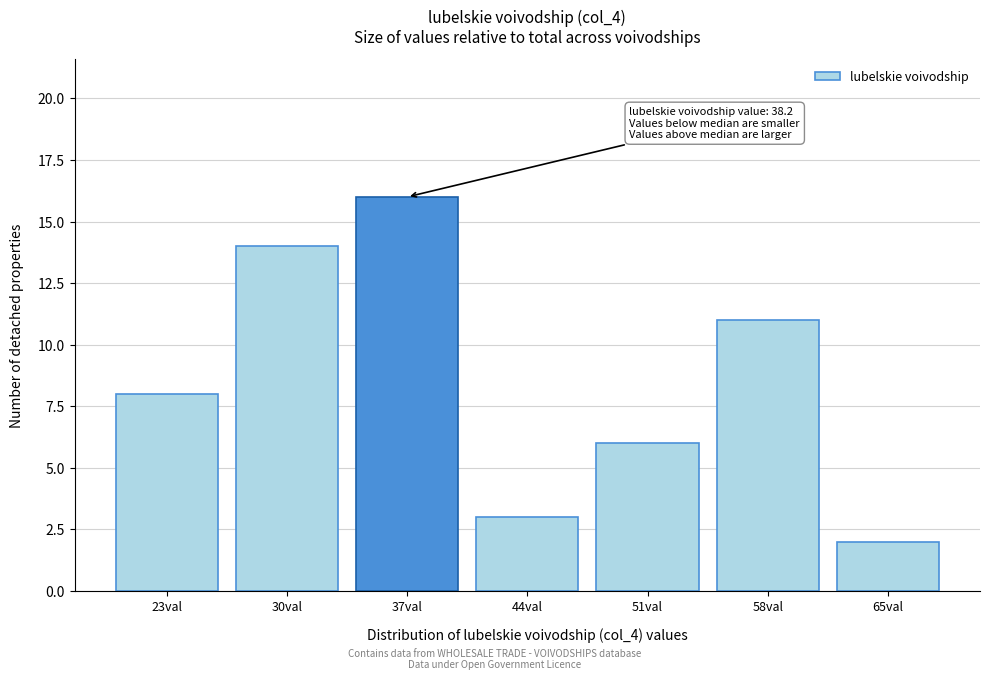

Reading left to right, what are all the values shown in this chart?

8	14	16	3	6	11	2